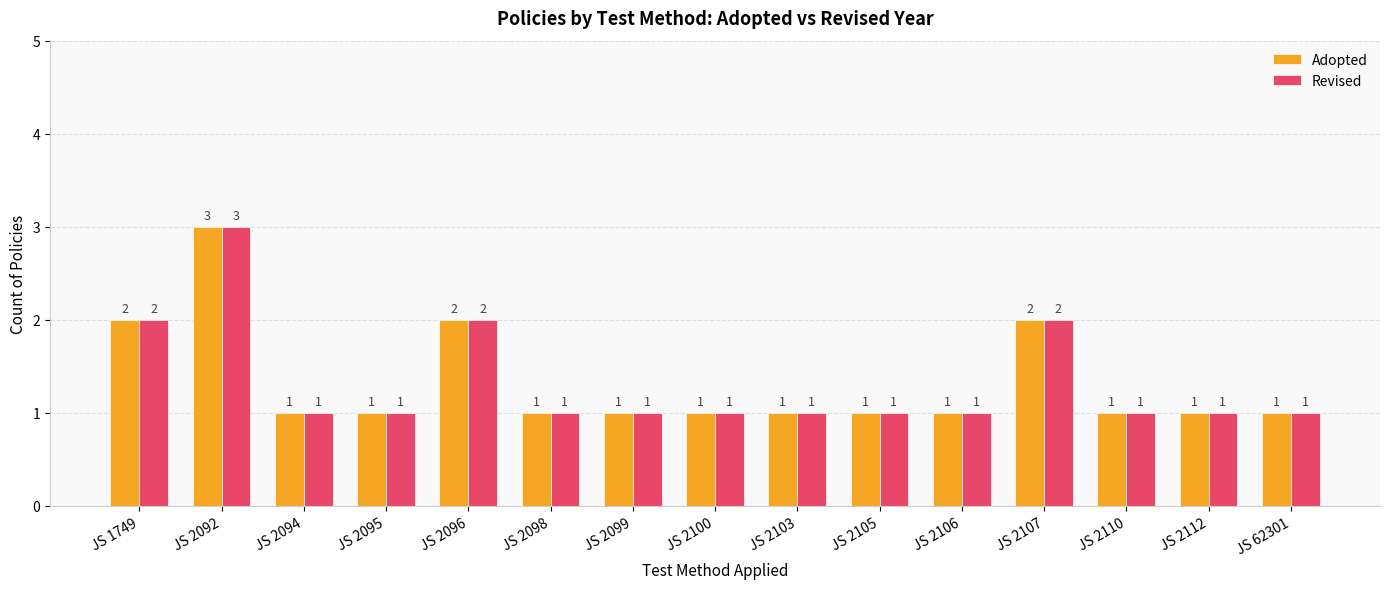

What is the maximum value shown in the chart?

3